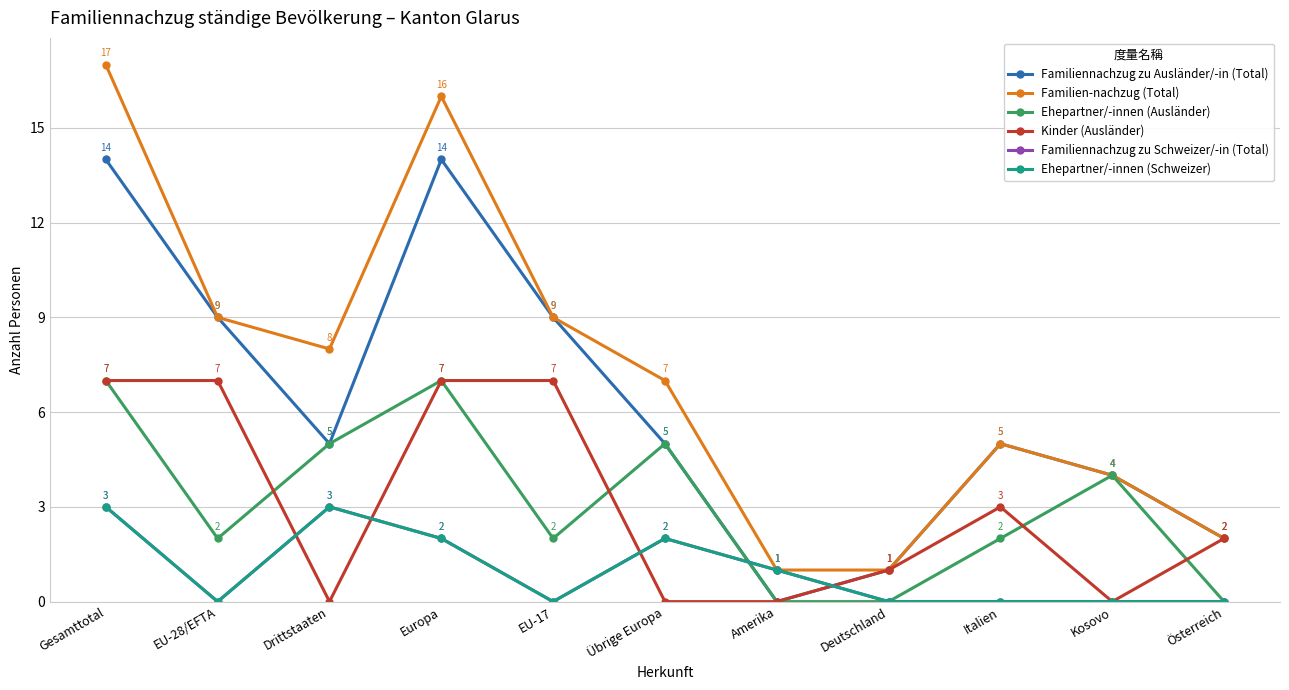

Rank the categories by Familiennachzug zu Schweizer/-in (Total) value from highest to lowest.

Gesamttotal, Drittstaaten, Europa, Übrige Europa, Amerika, EU-28/EFTA, EU-17, Deutschland, Italien, Kosovo, Österreich